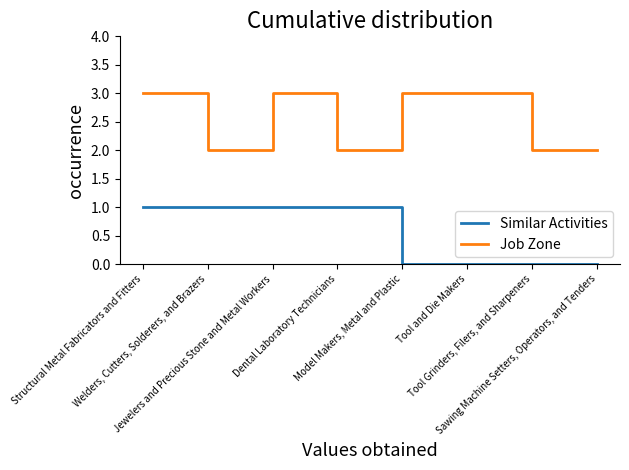

What is the maximum value for Job Zone?

3